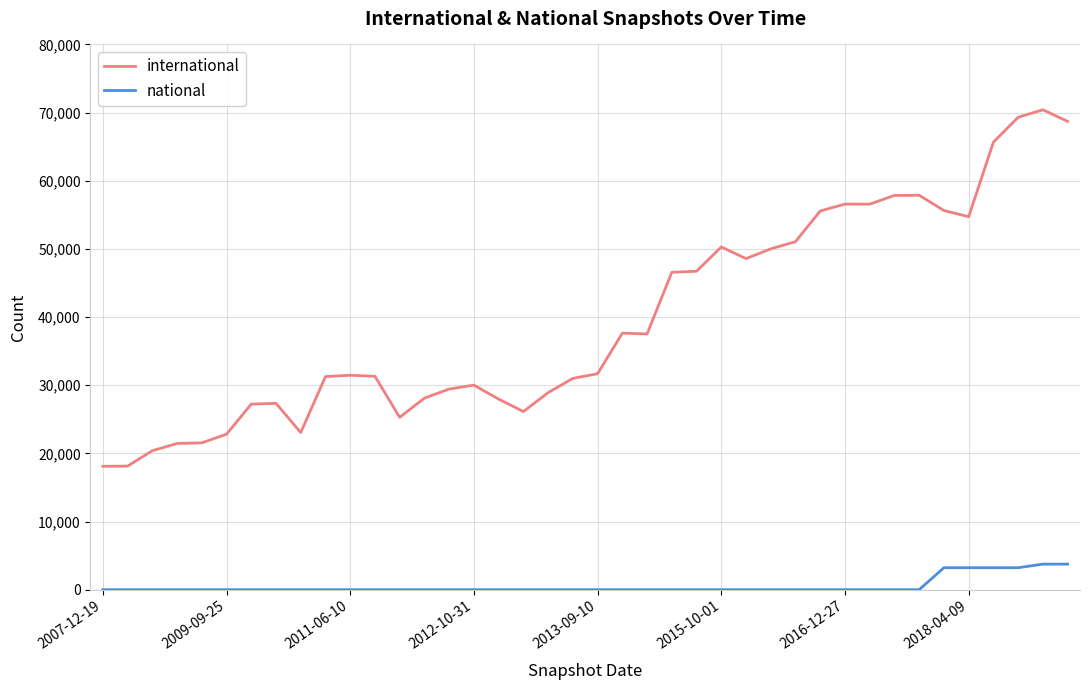

What is the maximum value shown in the chart?

70416